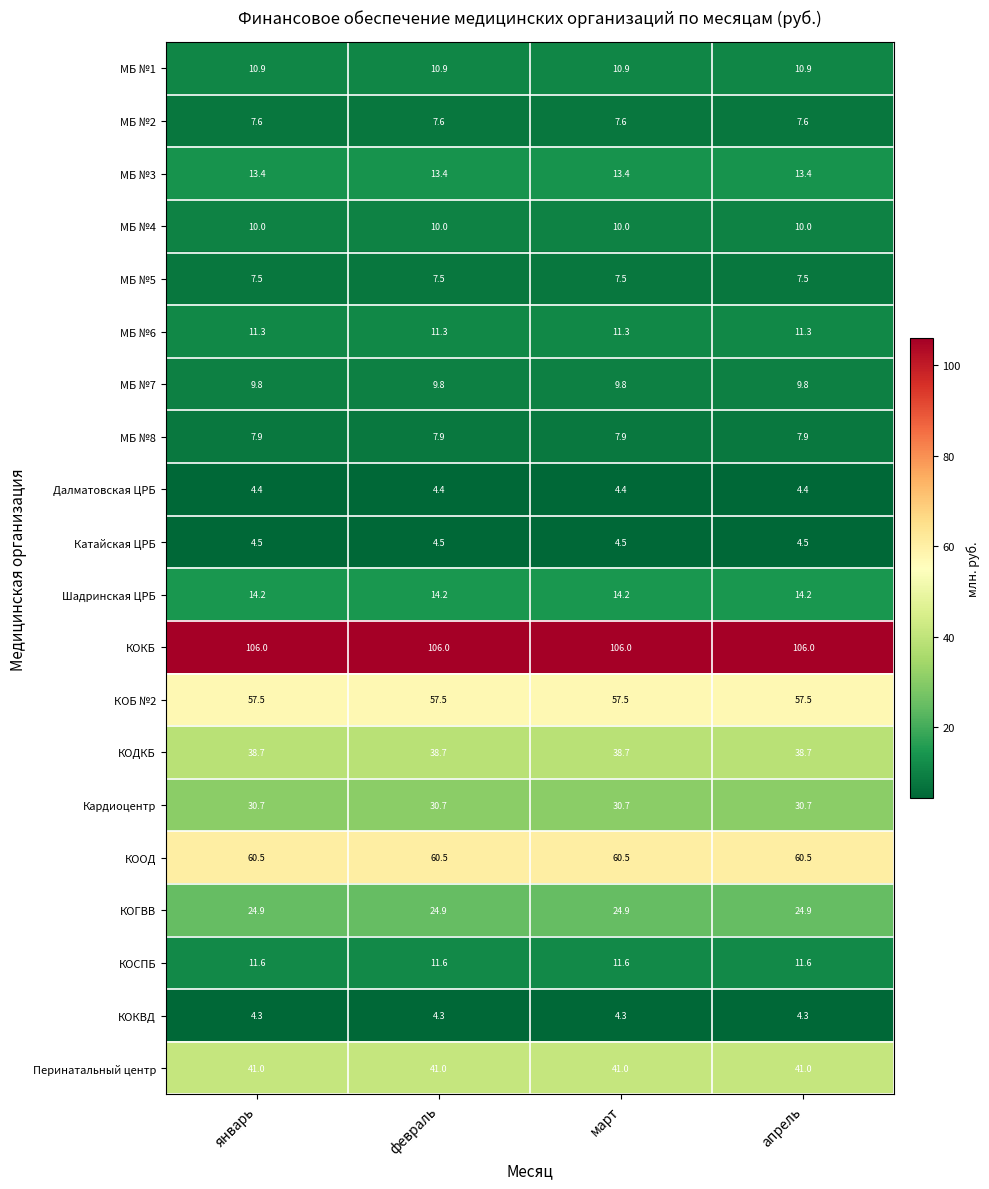

What is the difference between the highest and lowest values at март?

101.7